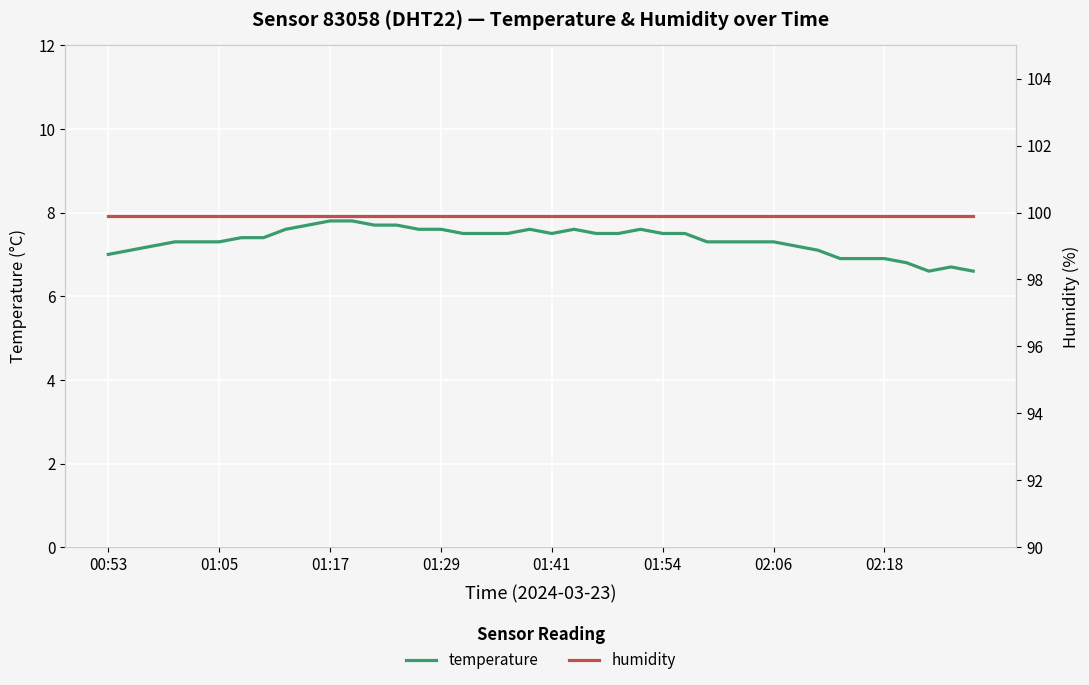

What is the maximum value for humidity?

99.9